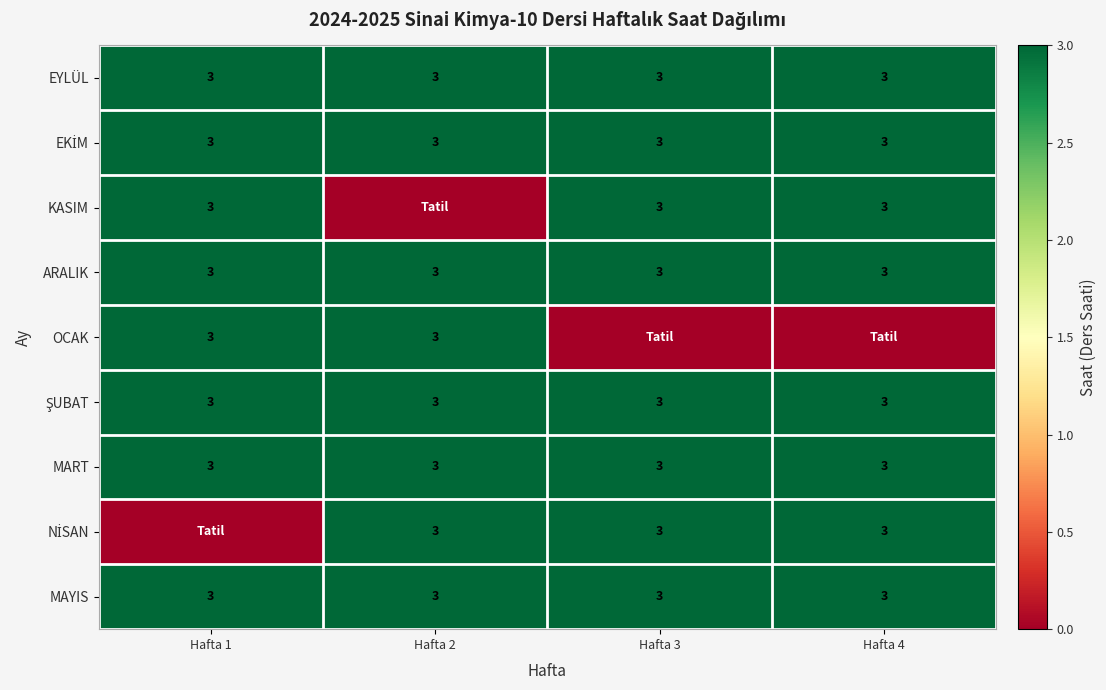

What is the average value of the ARALIK series?

3